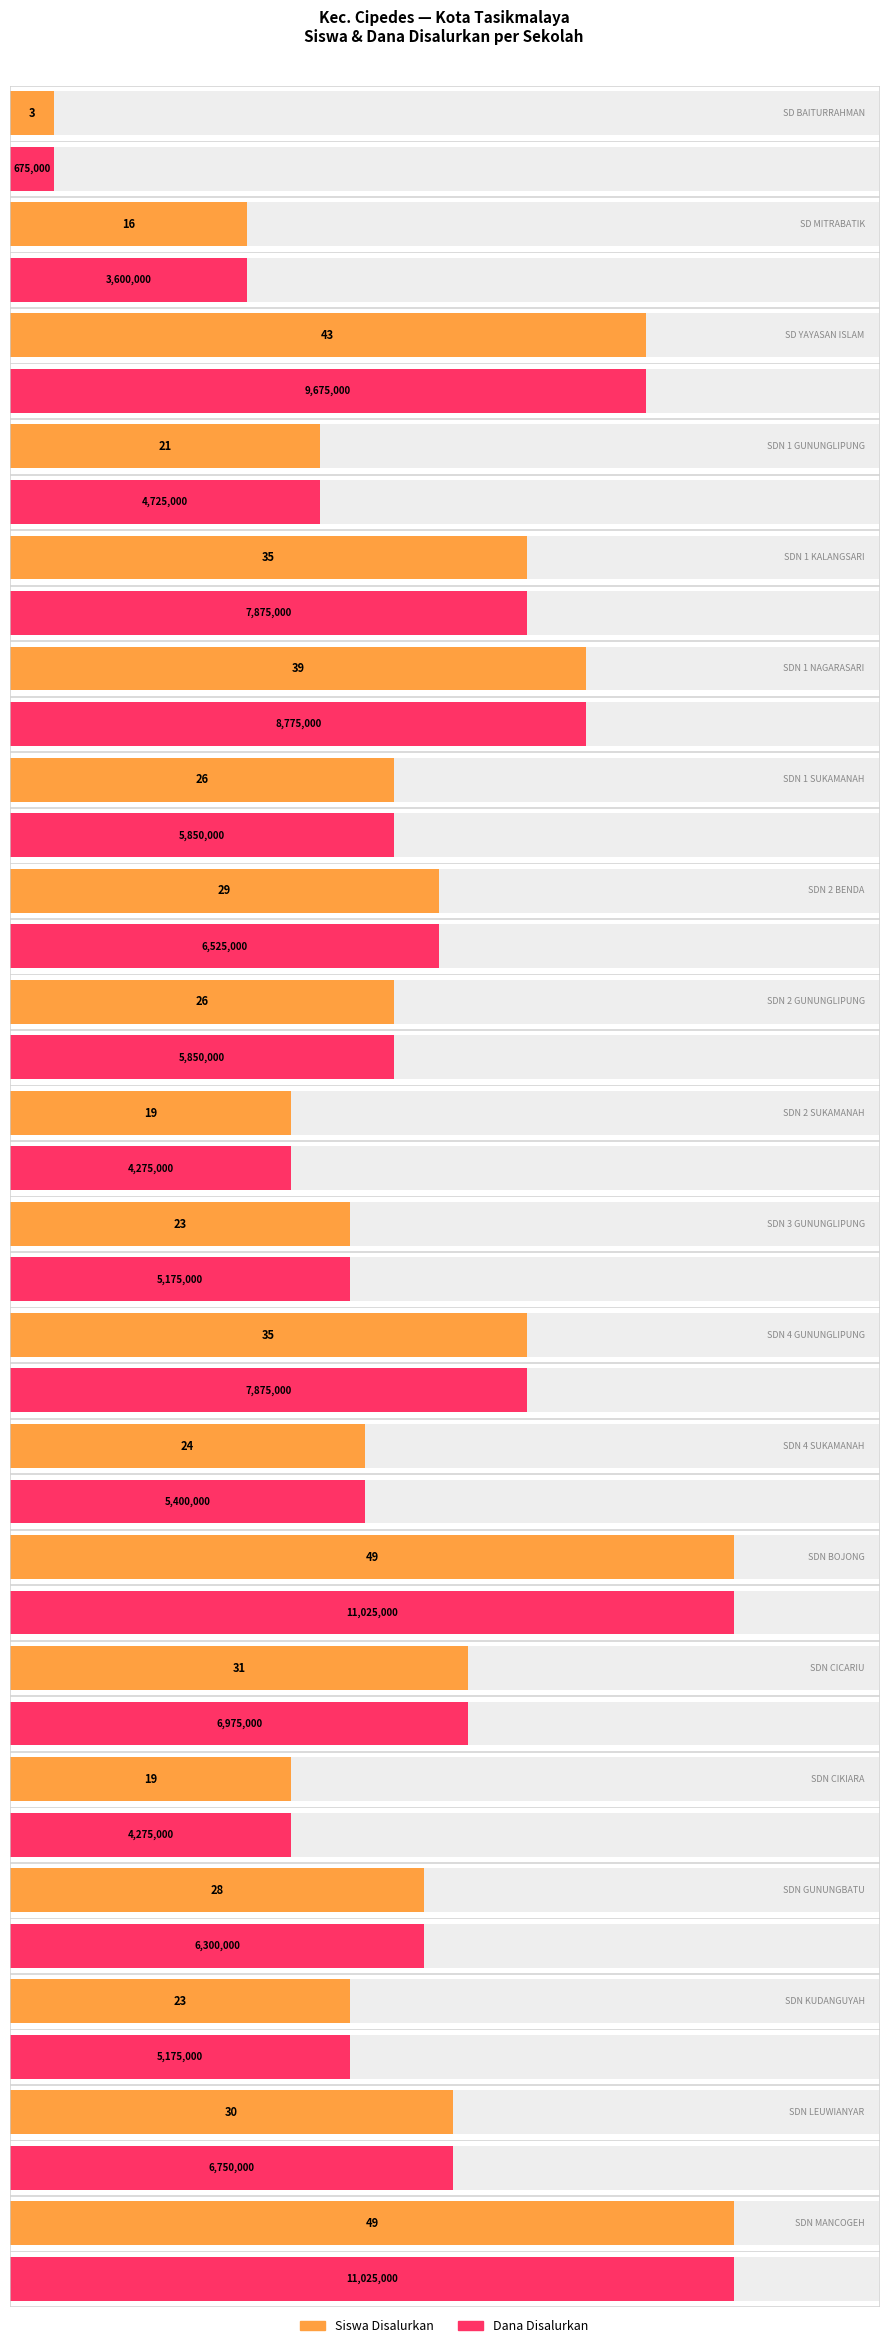

What is the value of the Siswa Disalurkan bar at the 11th from the left?

23